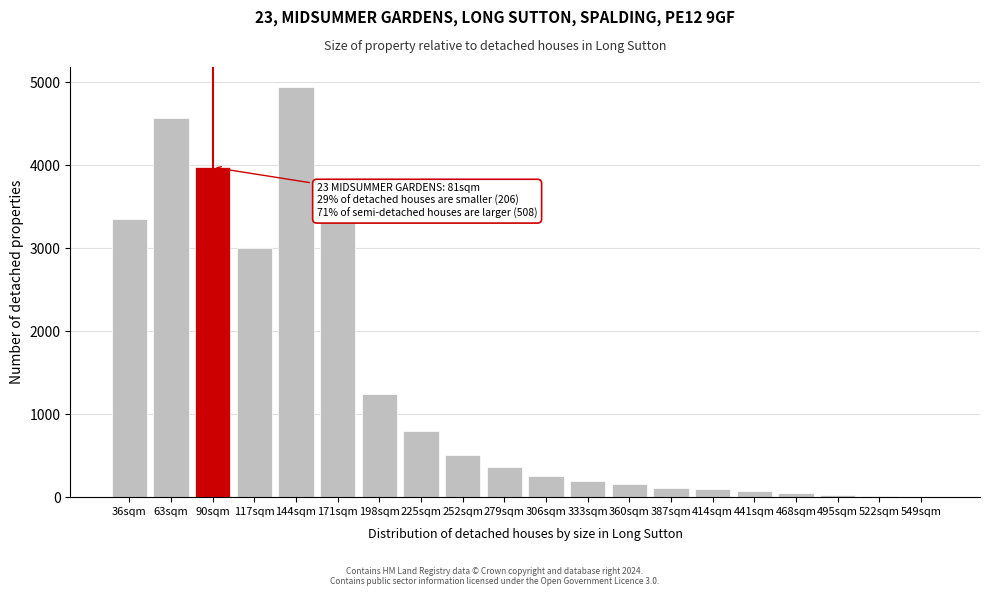

What is the change in value from 117sqm to 252sqm?

-2487